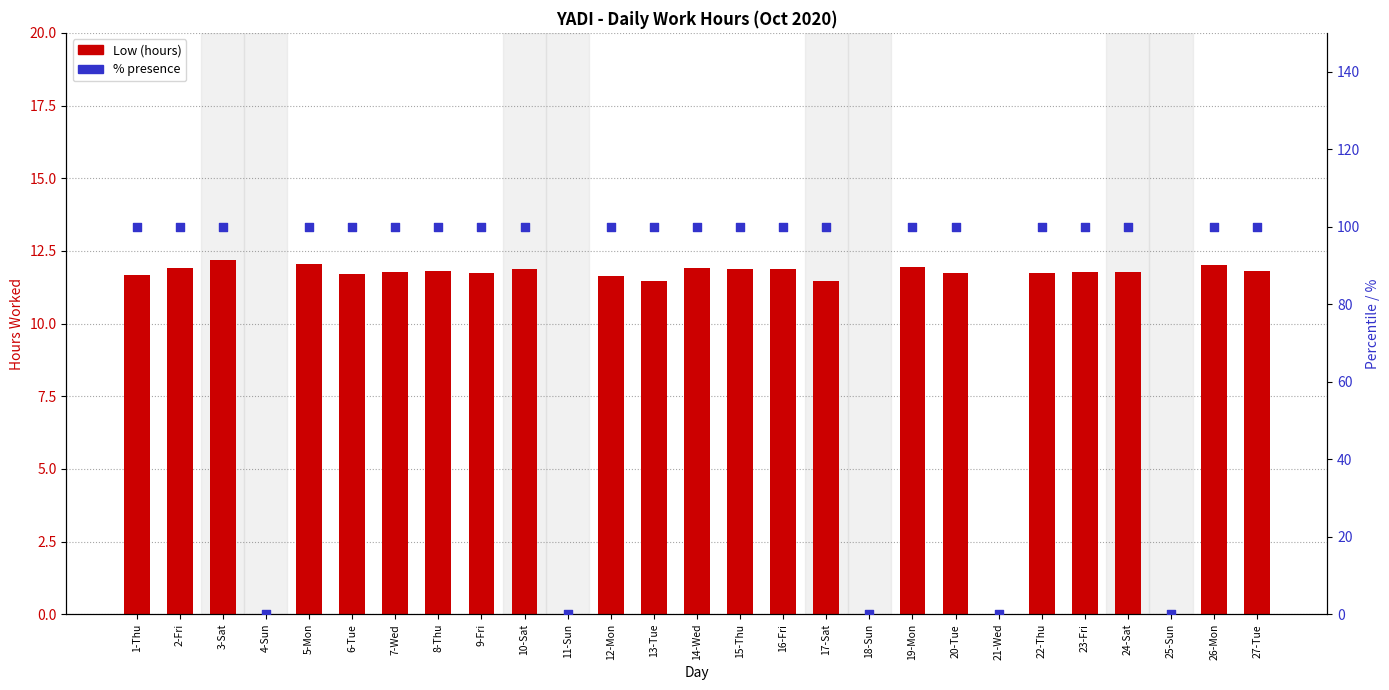

What are all the series names shown in the legend?

Low (hours), % presence